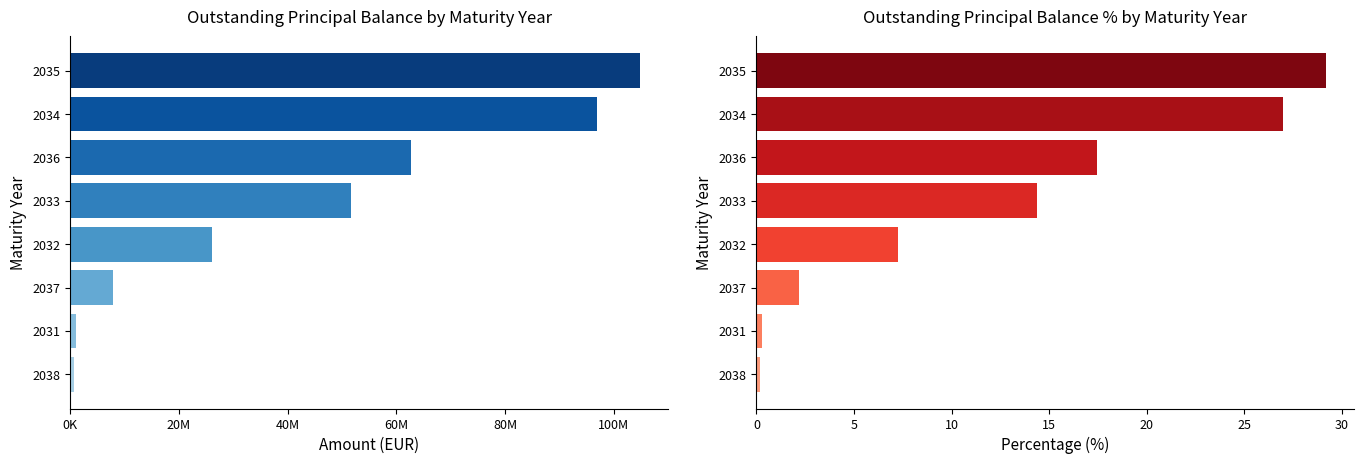

How many values in the Outstanding Principal Balance (Amount) series are below 51641130?

4